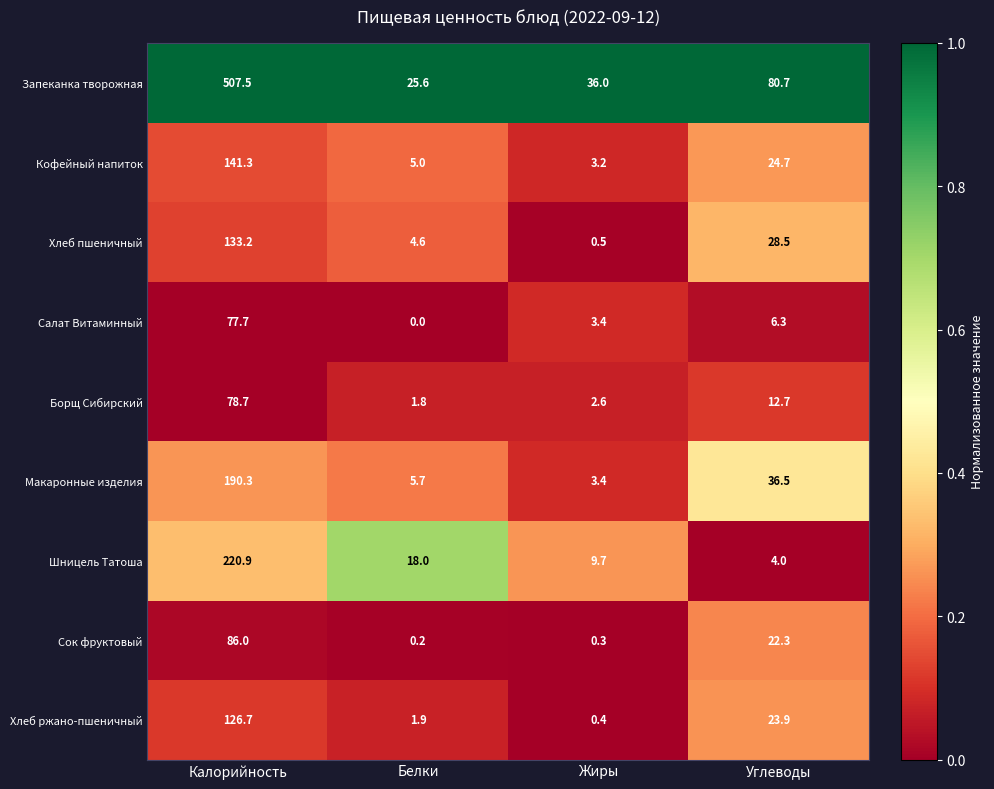

What value does the Шницель Татоша series have at Белки?

18.0